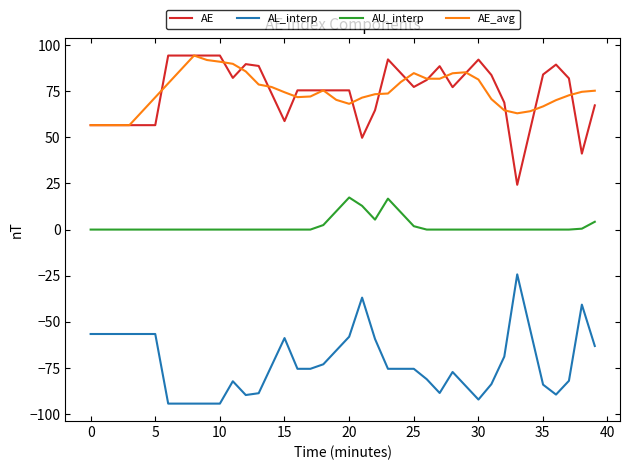

How many values in the AE series exceed 77?

20